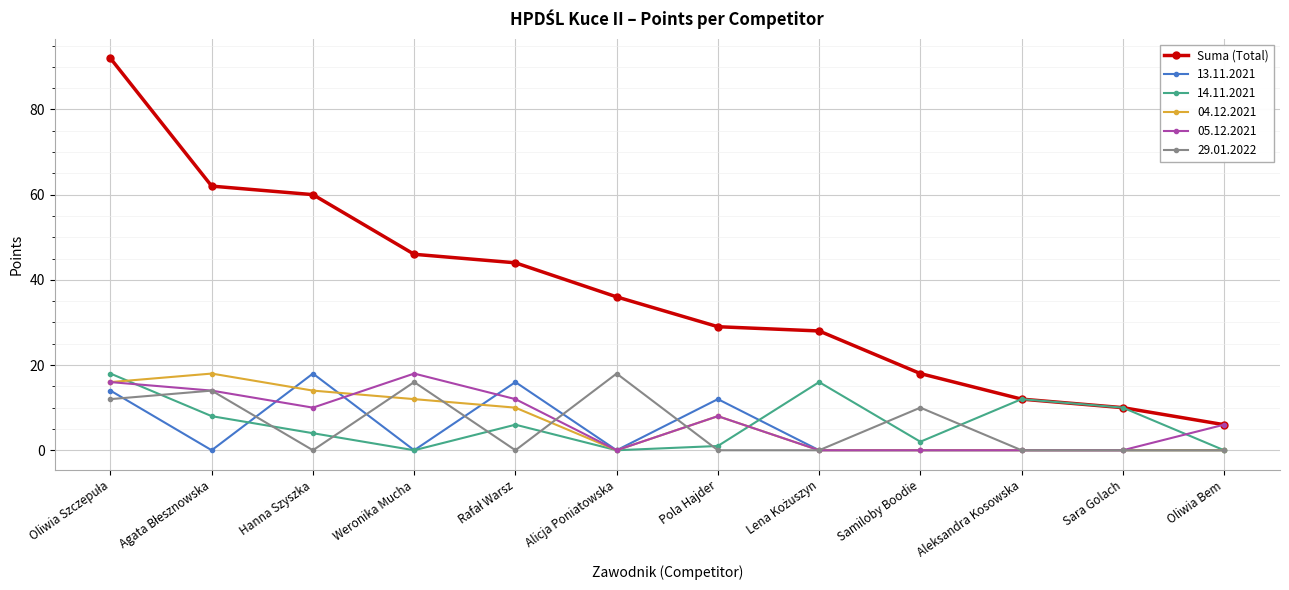

How many lines are shown in the chart?

6